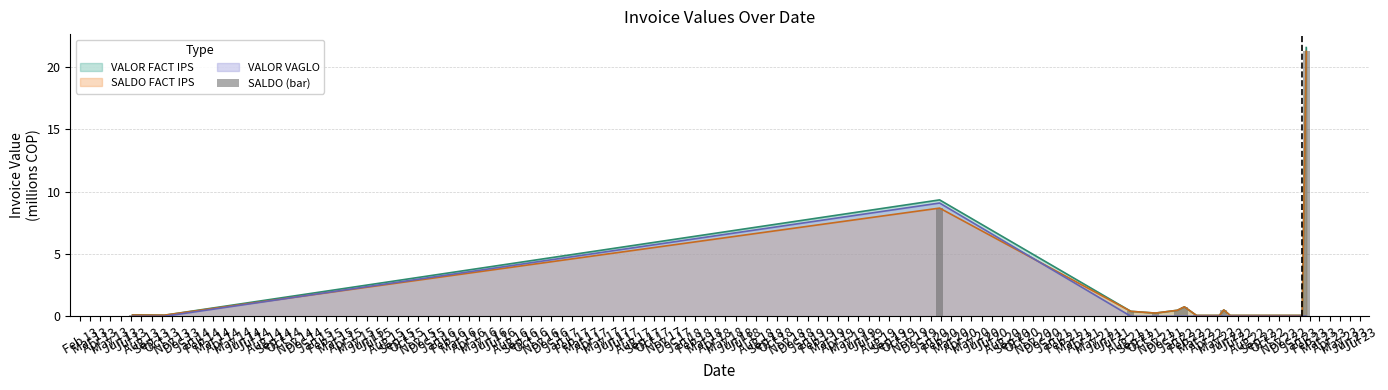

What is the sum of the values at Feb 13 and Sep 13?

0.2